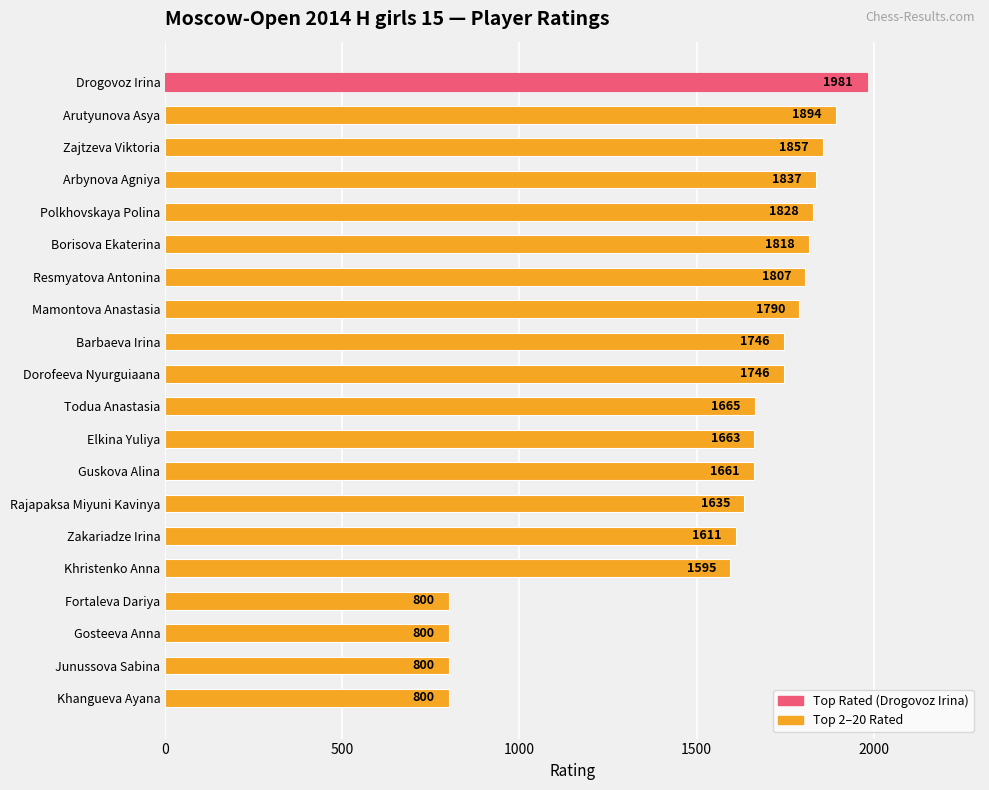

Which has a higher value, Rajapaksa Miyuni Kavinya or Junussova Sabina?

Rajapaksa Miyuni Kavinya